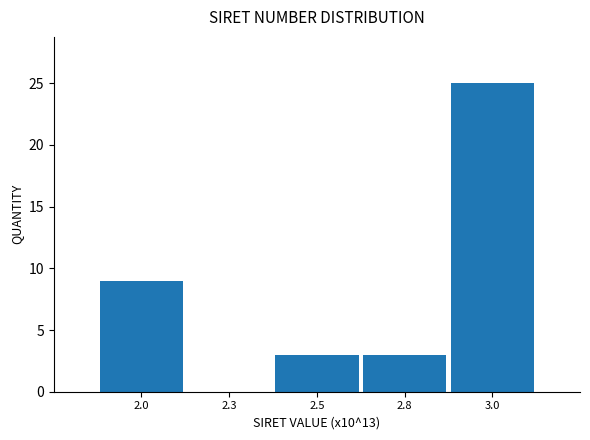

Reading left to right, extract all data points from this chart.

2.0=9	2.3=0	2.5=3	2.8=3	3.0=25